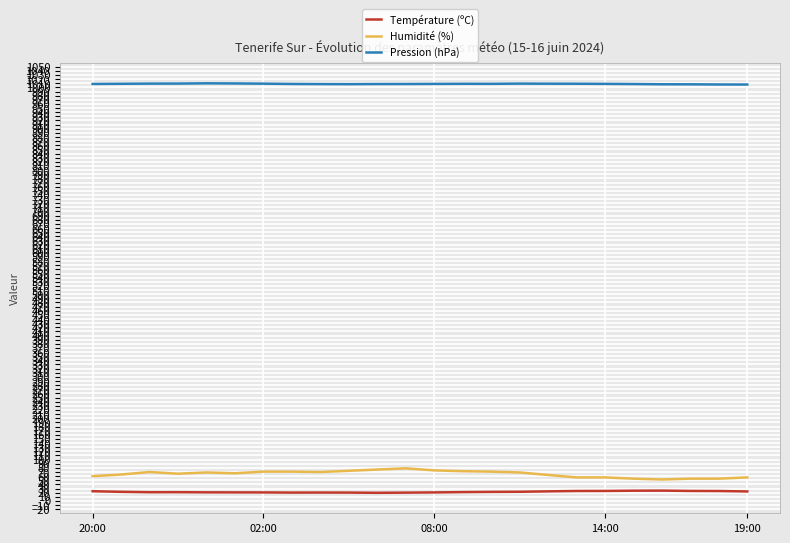

What is the difference between the maximum and minimum values in the Humidité (%) series?

27.0